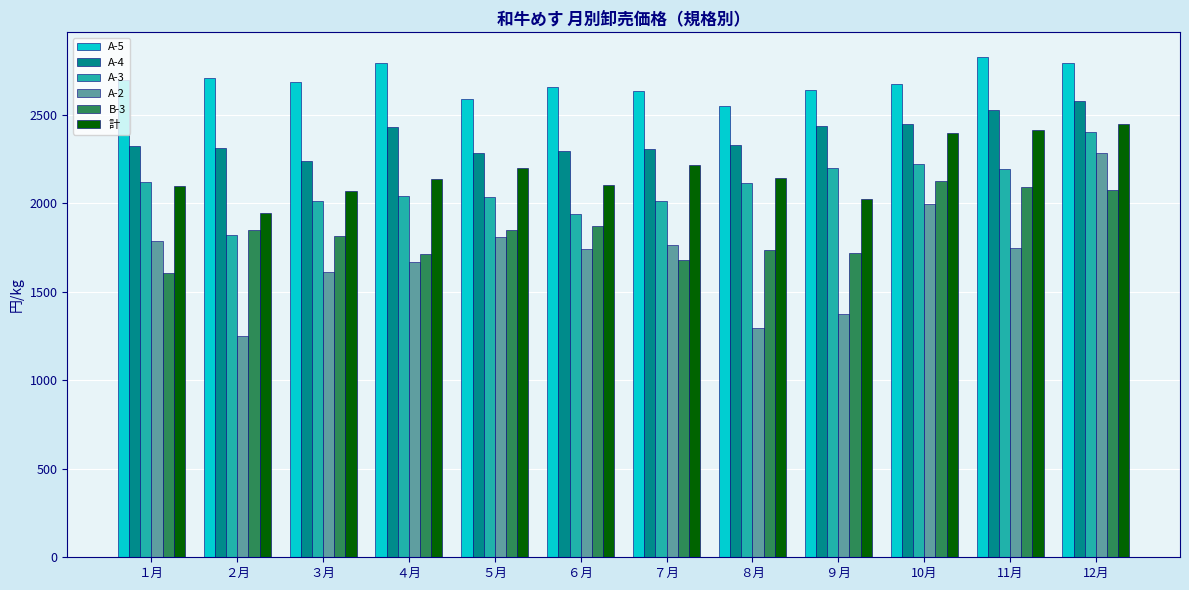

Is it true that 計 equals 2216.0 at ７月?

True